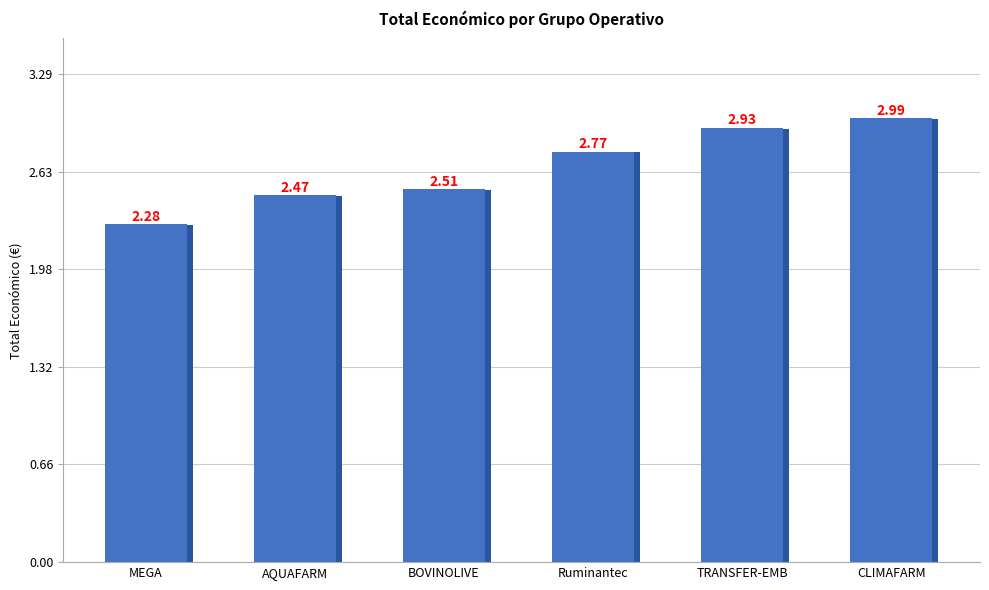

What is the ratio of the value at MEGA to the value at TRANSFER-EMB?

0.8